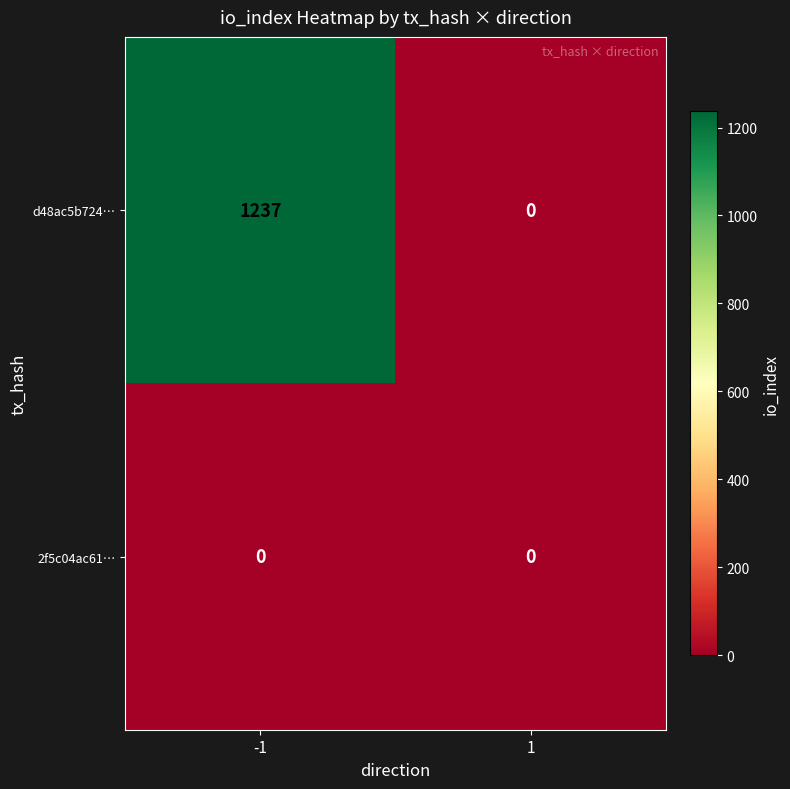

The value of d48ac5b724… at -1 is 1794. True or false?

False